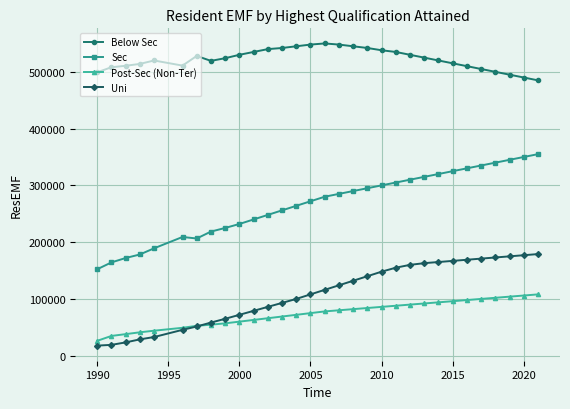

What is the smallest value displayed?

17773